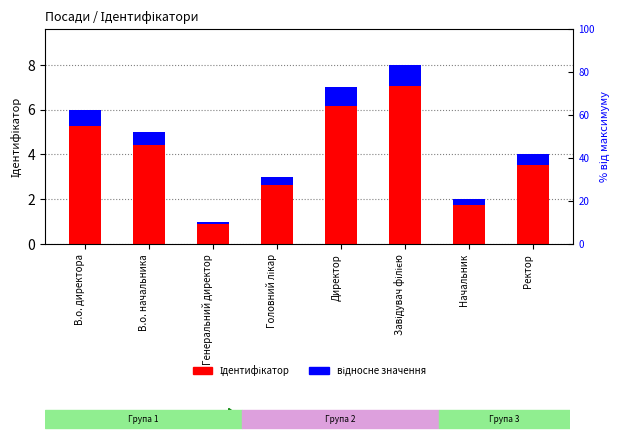

True or false: відносне значення has a value of 1.2 at Директор.

False